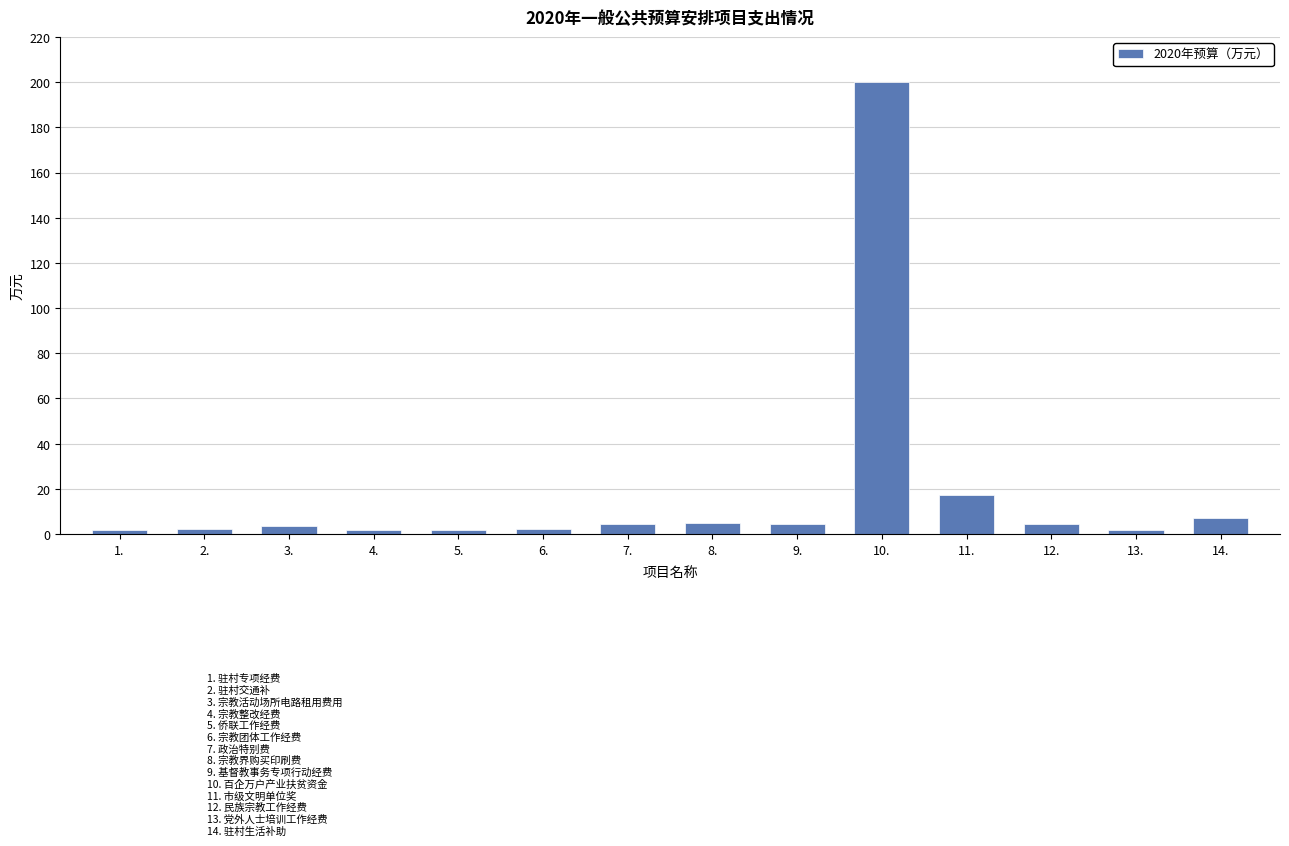

What is the difference between the maximum and minimum values?

198.3